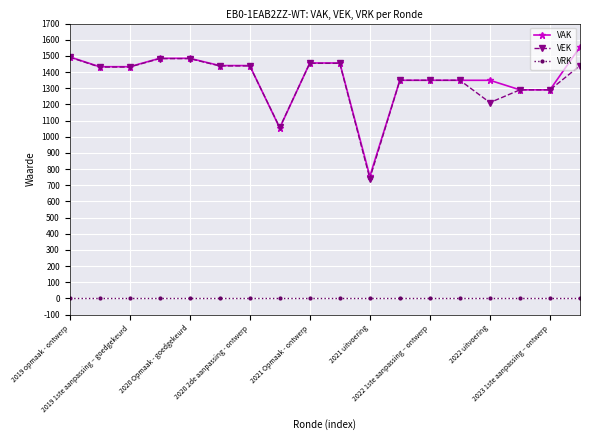

True or false: VRK and VEK intersect in this chart.

False